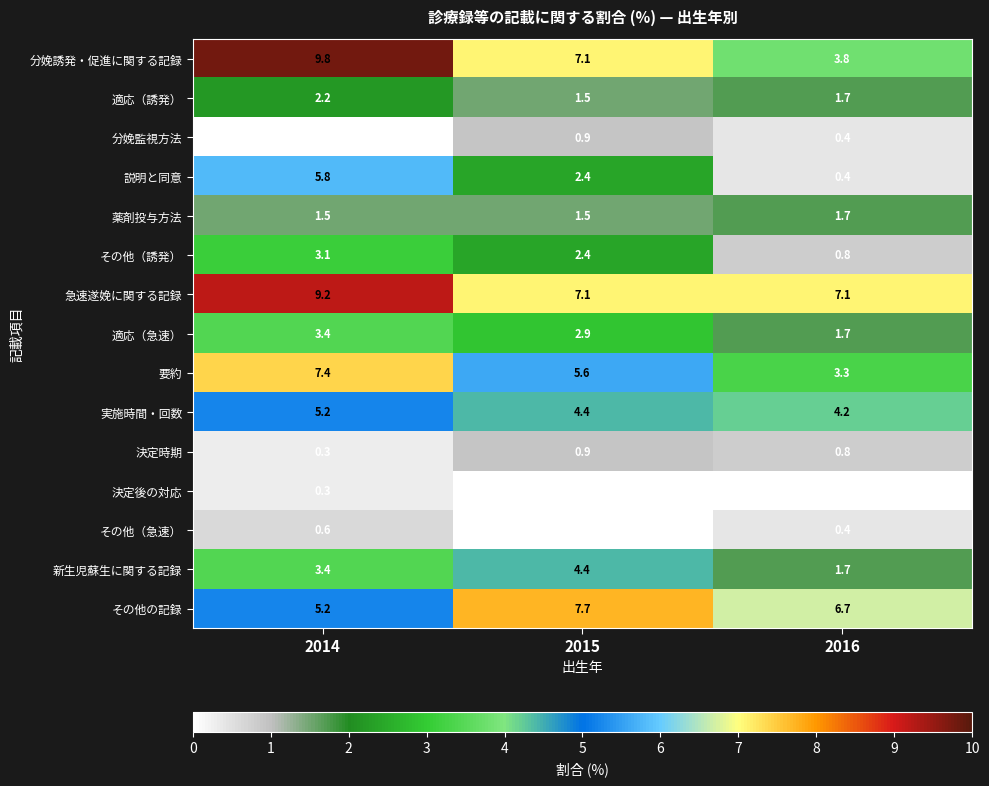

The 適応（急速） series shows 2.9 at 2015. True or false?

True